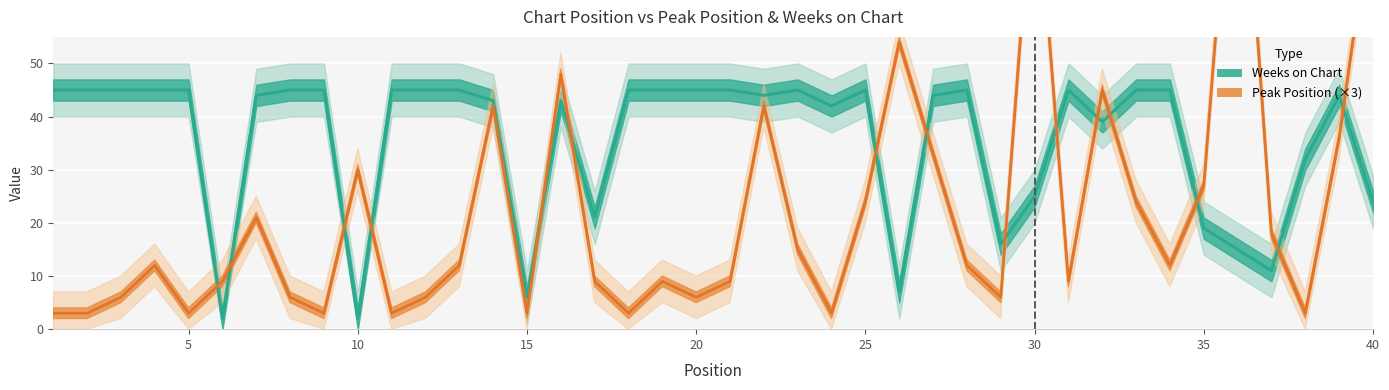

What is the difference between the maximum and second lowest values in the Peak Position series?

105